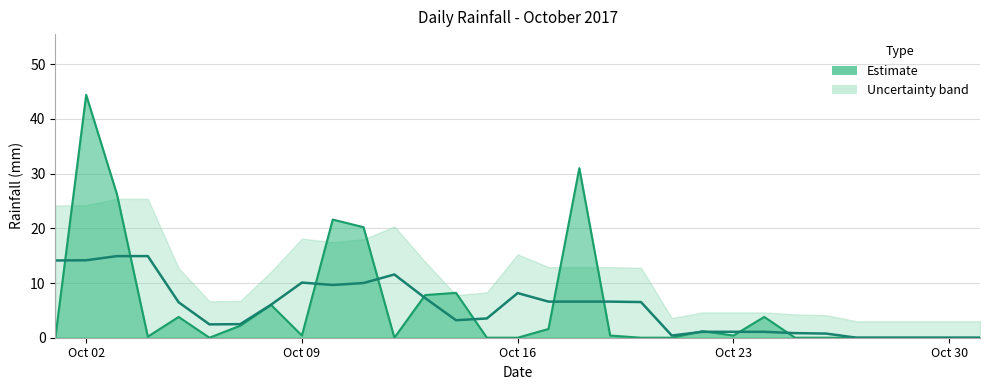

Where is the first local minimum?

2017-10-04